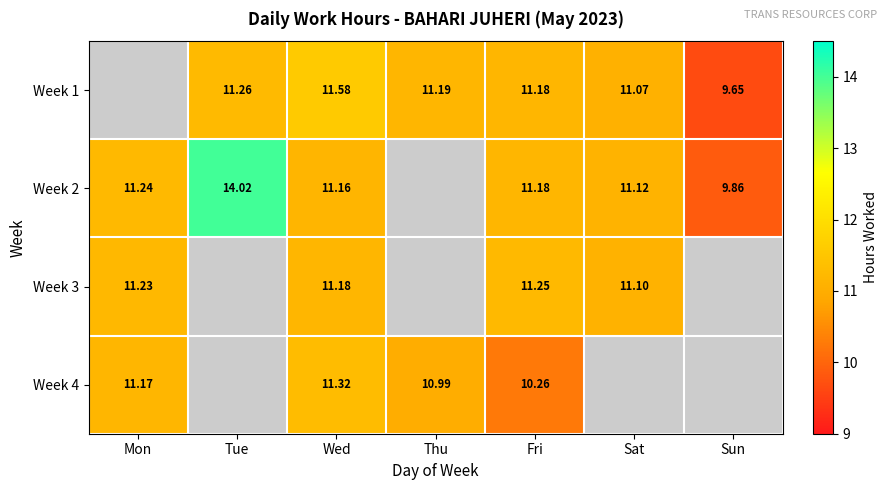

Is the value of Week 4 at Fri greater than the value of Week 3 at Sat?

No